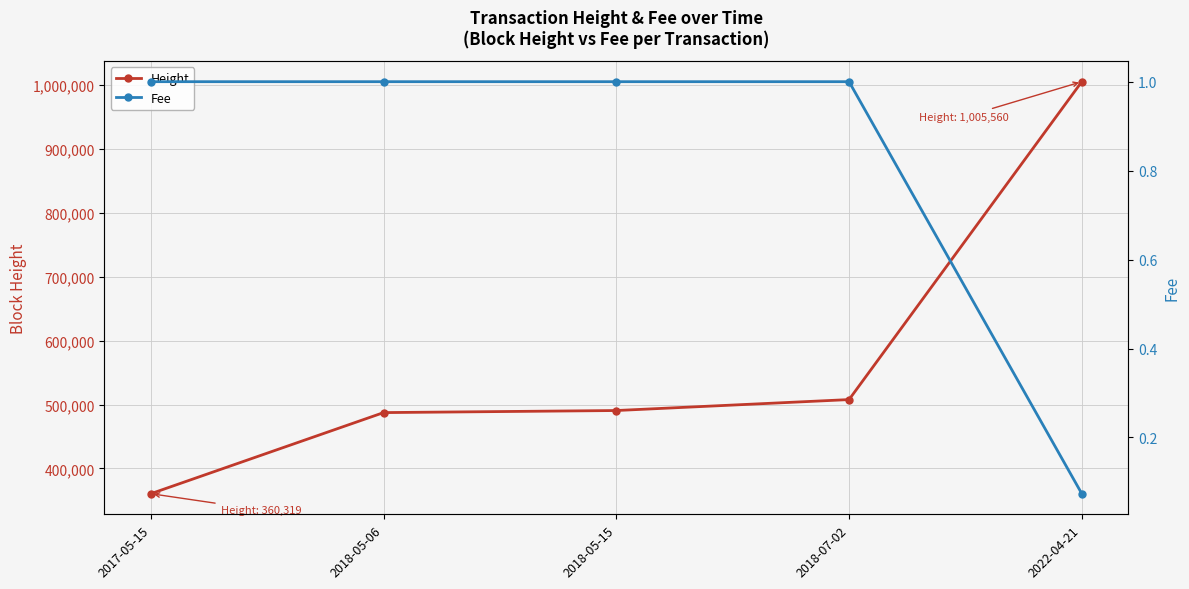

Reading right to left, list all the values displayed in this chart.

Height: 2022-04-21=1005560.0	2018-07-02=507715.0	2018-05-15=490576.0	2018-05-06=487332.0	2017-05-15=360319.0
Fee: 2022-04-21=0.1	2018-07-02=1.0	2018-05-15=1.0	2018-05-06=1.0	2017-05-15=1.0